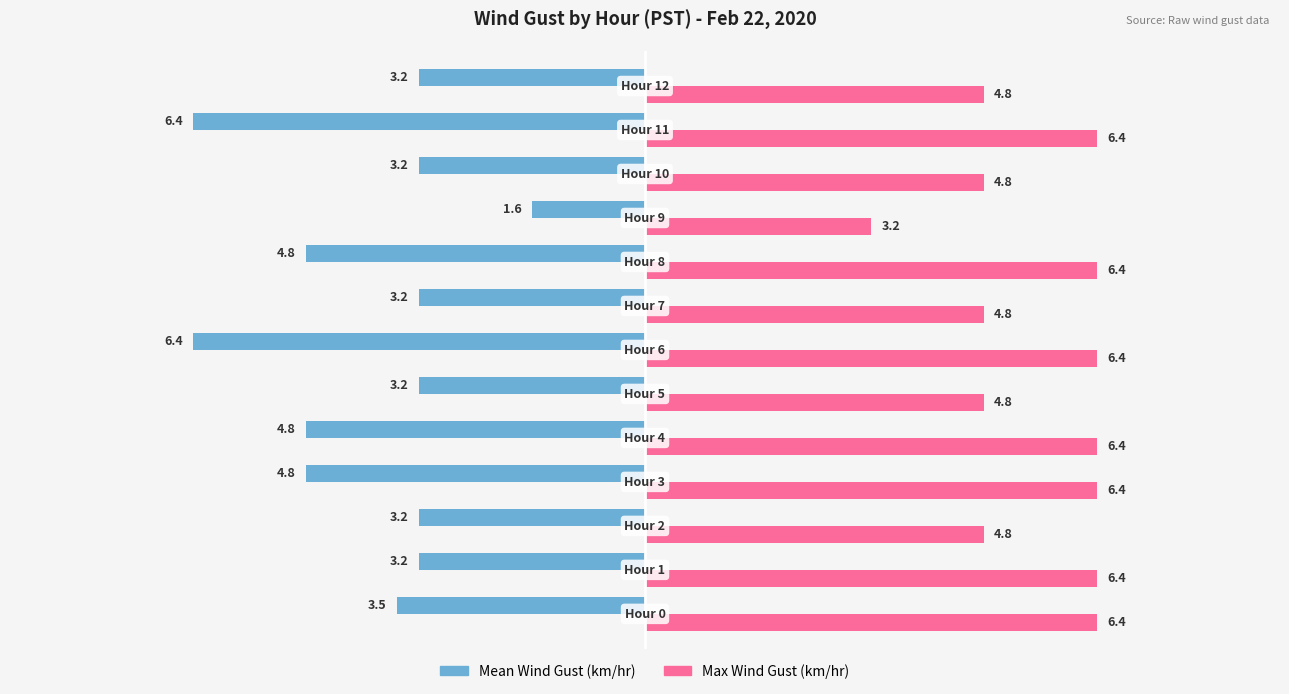

Rank the series by their average value, from highest to lowest.

Max Wind Gust (km/hr), Mean Wind Gust (km/hr)